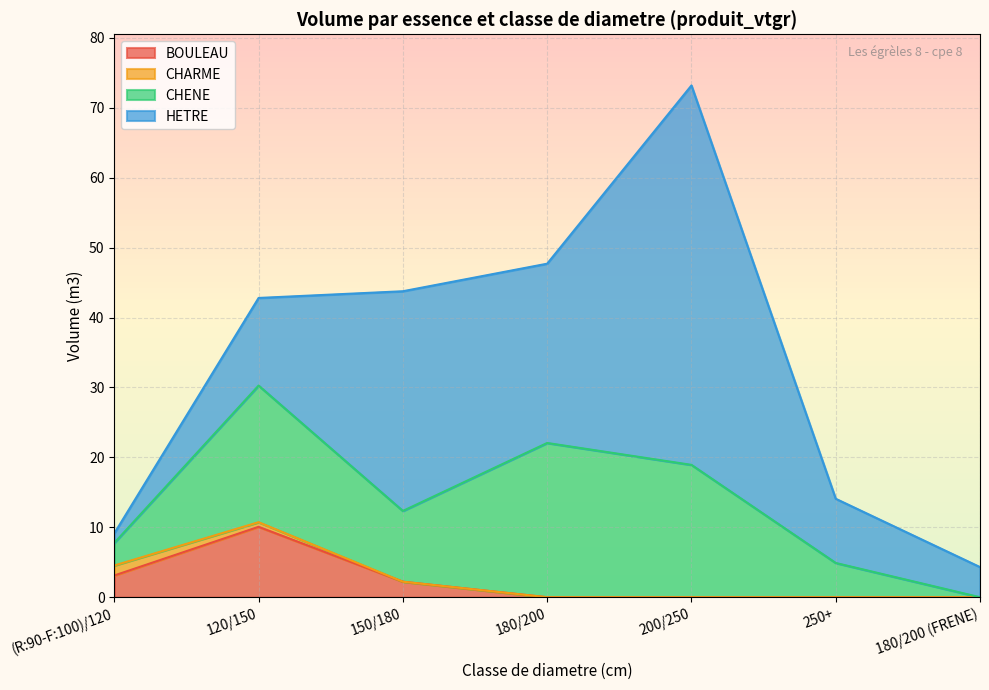

At how many categories does at least one series exceed 25?

3